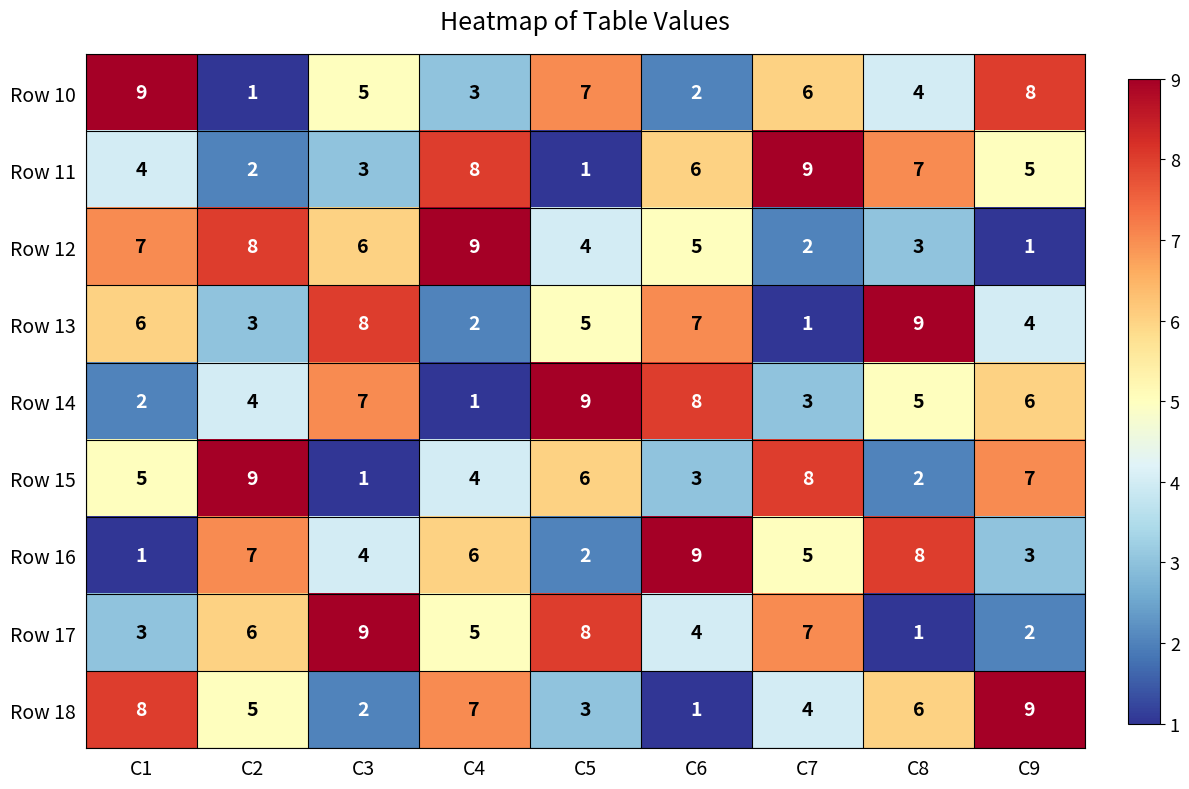

The value of Row 17 at C5 is 3. True or false?

False